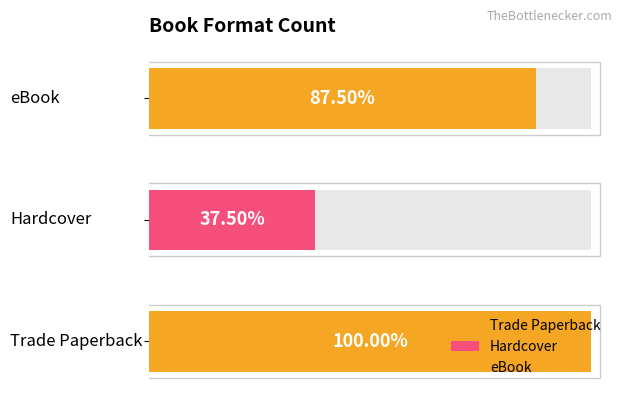

The value of Hardcover at Pieces is 8682963. True or false?

False